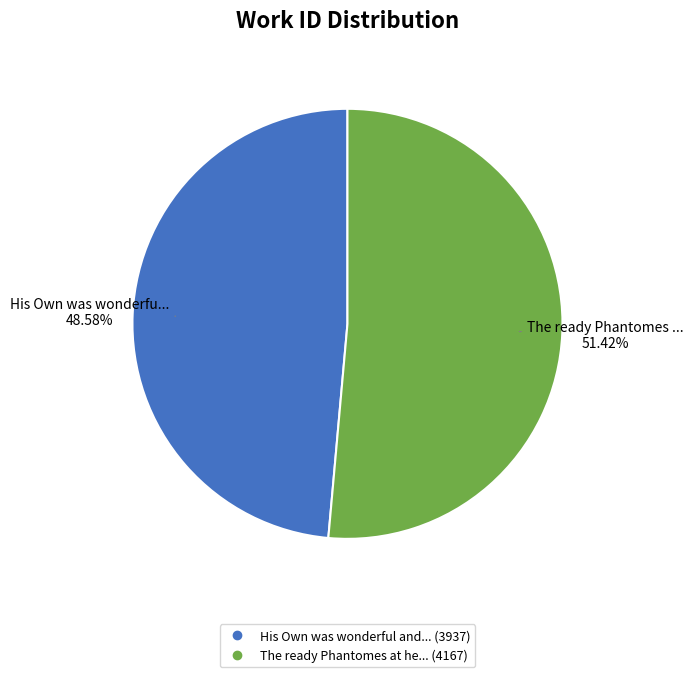

Count the number of slices in the pie.

2